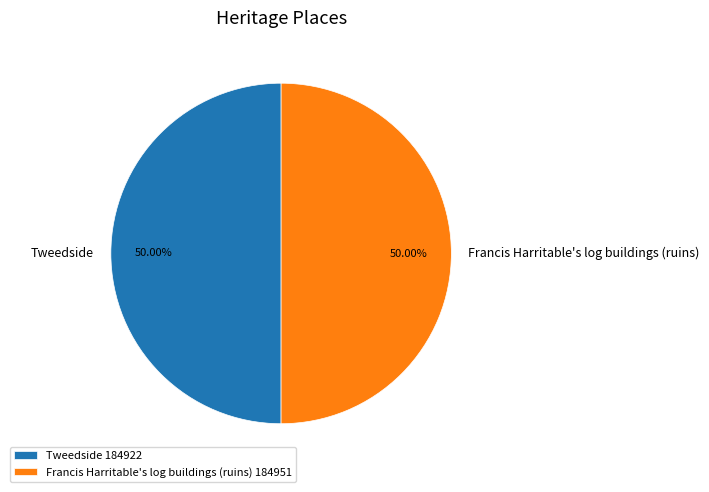

Approximately how many times larger is the value at Tweedside compared to Francis Harritable's log buildings (ruins)?

1.0